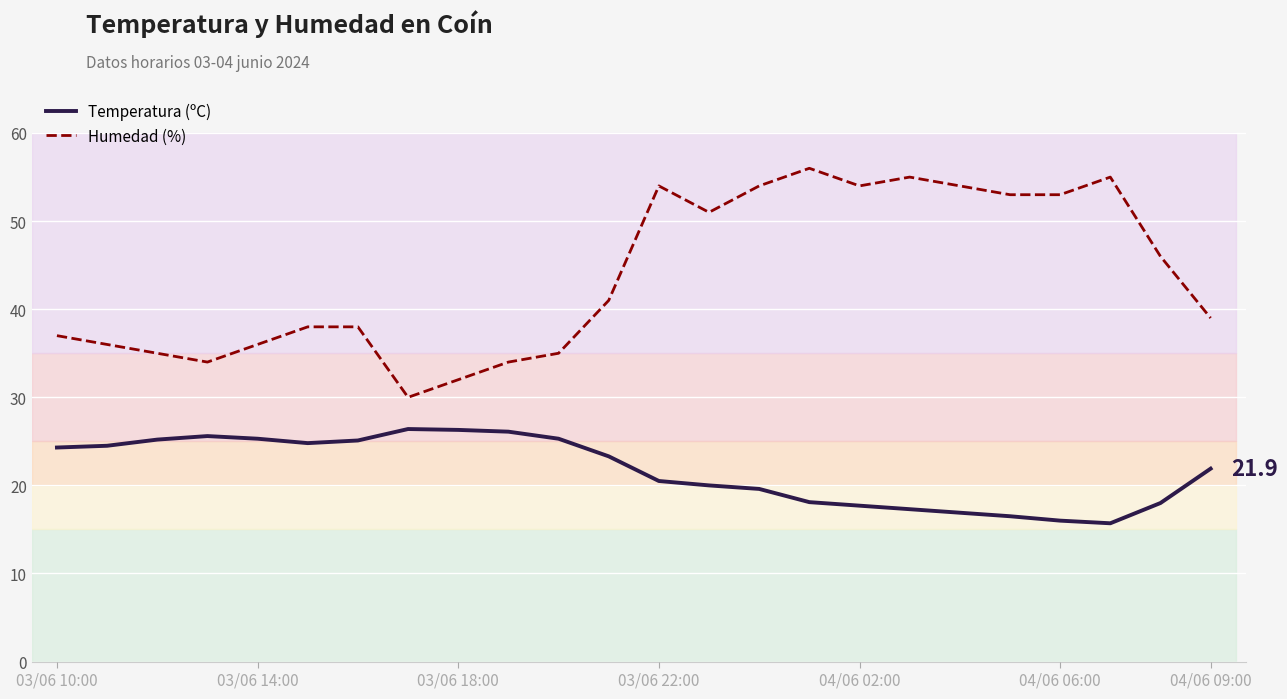

What is the difference between the maximum and second lowest values in the Temperatura (ºC) series?

10.4